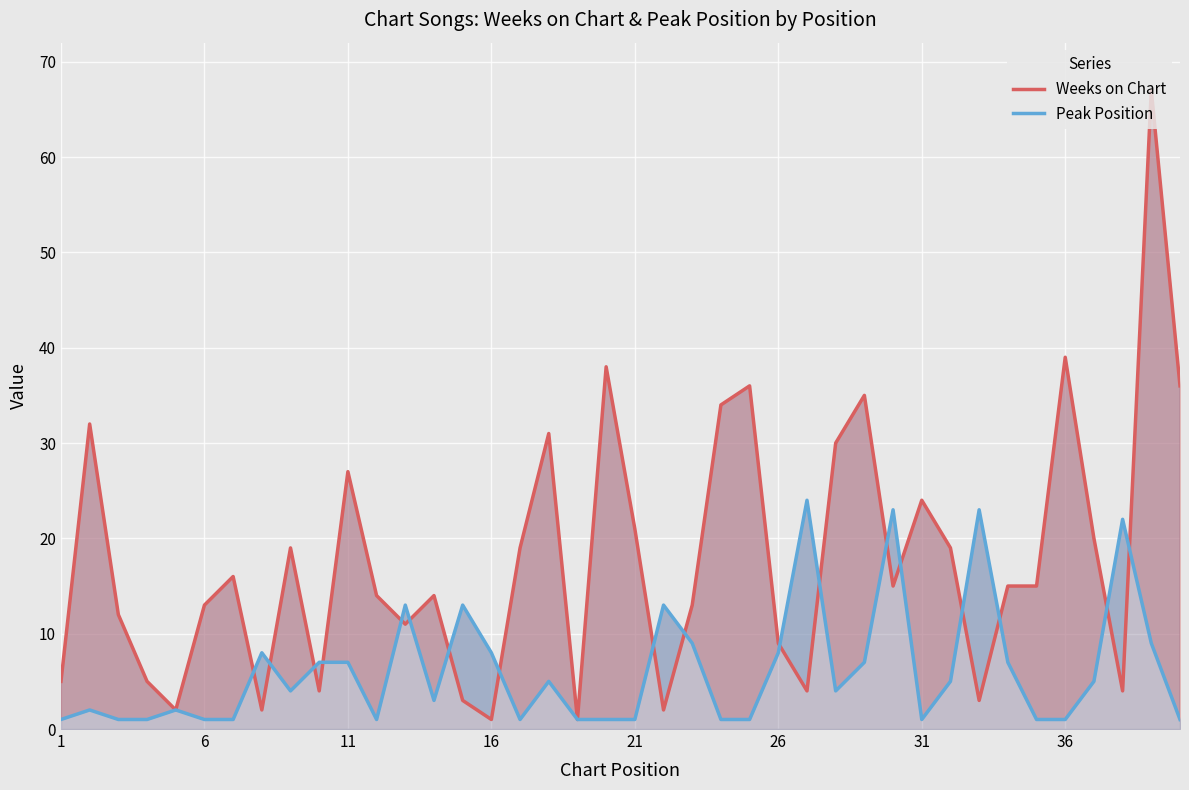

Which series has the largest range (max minus min)?

Weeks on Chart